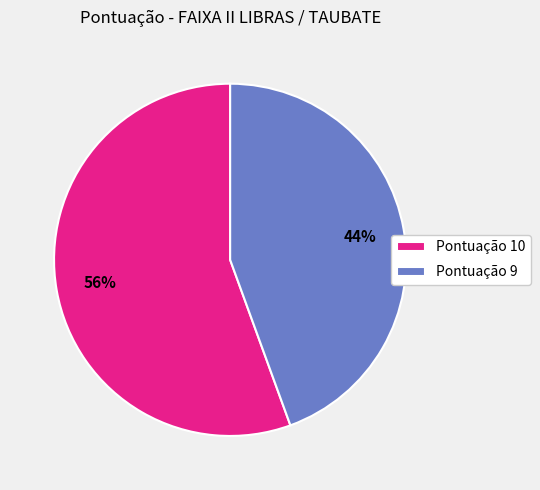

To the nearest percent, what portion does Pontuação 10 represent?

56%